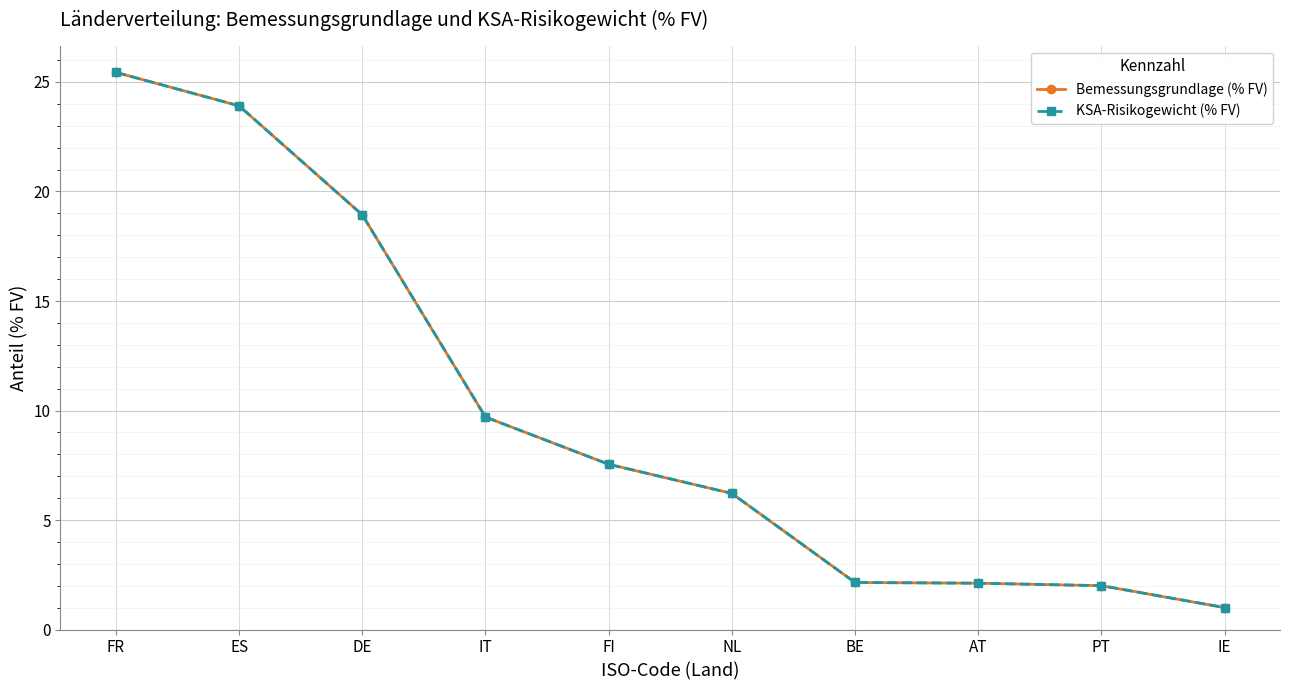

Does the chart have visible grid lines?

Yes